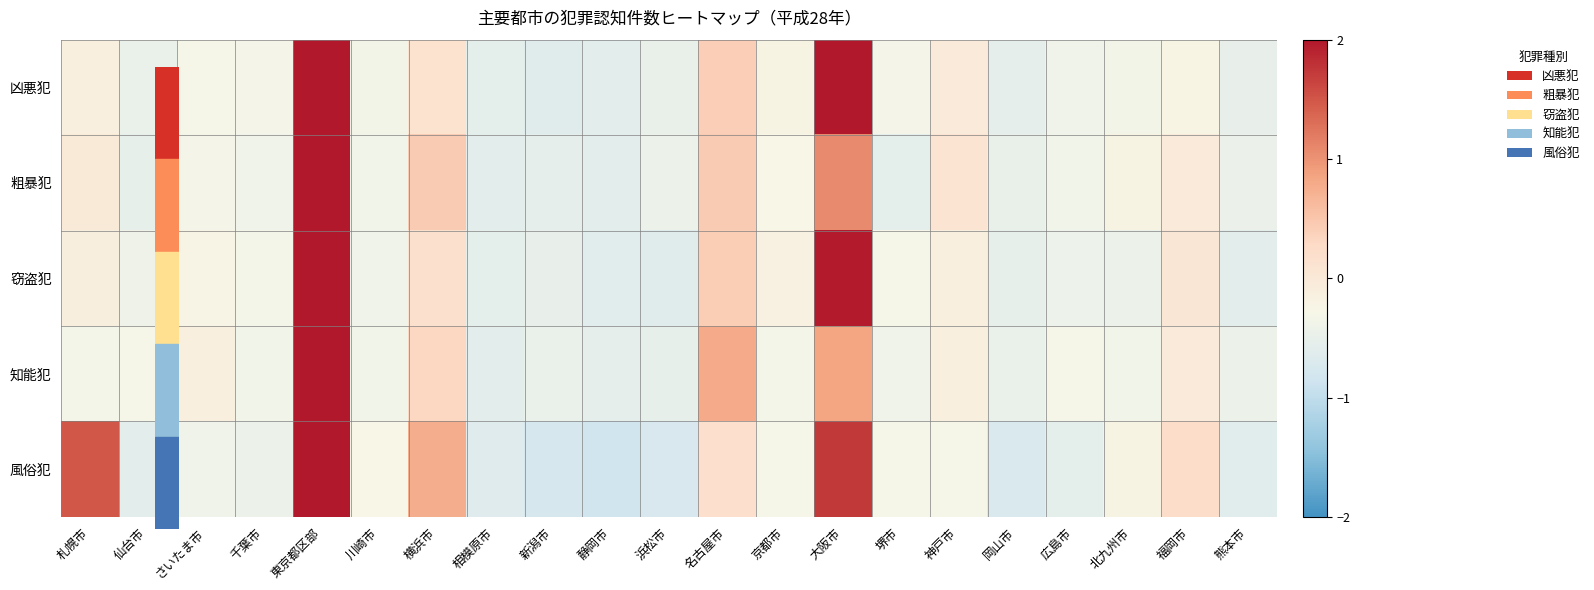

Reading left to right, extract all data points from this chart.

凶悪犯: 札幌市=-0.1	仙台市=-0.5	さいたま市=-0.3	千葉市=-0.3	東京都区部=2.0	川崎市=-0.4	横浜市=0.1	相模原市=-0.6	新潟市=-0.6	静岡市=-0.6	浜松市=-0.5	名古屋市=0.4	京都市=-0.2	大阪市=2.0	堺市=-0.3	神戸市=-0.0	岡山市=-0.5	広島市=-0.4	北九州市=-0.4	福岡市=-0.2	熊本市=-0.5
粗暴犯: 札幌市=-0.0	仙台市=-0.5	さいたま市=-0.3	千葉市=-0.4	東京都区部=2.0	川崎市=-0.4	横浜市=0.4	相模原市=-0.6	新潟市=-0.5	静岡市=-0.6	浜松市=-0.4	名古屋市=0.4	京都市=-0.3	大阪市=1.1	堺市=-0.6	神戸市=0.1	岡山市=-0.5	広島市=-0.4	北九州市=-0.2	福岡市=-0.0	熊本市=-0.5
窃盗犯: 札幌市=-0.1	仙台市=-0.4	さいたま市=-0.2	千葉市=-0.3	東京都区部=2.0	川崎市=-0.4	横浜市=0.2	相模原市=-0.6	新潟市=-0.5	静岡市=-0.6	浜松市=-0.6	名古屋市=0.4	京都市=-0.2	大阪市=2.0	堺市=-0.3	神戸市=-0.1	岡山市=-0.5	広島市=-0.4	北九州市=-0.4	福岡市=0.0	熊本市=-0.6
知能犯: 札幌市=-0.3	仙台市=-0.3	さいたま市=-0.1	千葉市=-0.4	東京都区部=2.0	川崎市=-0.4	横浜市=0.3	相模原市=-0.6	新潟市=-0.5	静岡市=-0.5	浜松市=-0.5	名古屋市=0.8	京都市=-0.3	大阪市=0.9	堺市=-0.4	神戸市=-0.1	岡山市=-0.5	広島市=-0.3	北九州市=-0.4	福岡市=-0.0	熊本市=-0.4
風俗犯: 札幌市=1.5	仙台市=-0.6	さいたま市=-0.4	千葉市=-0.4	東京都区部=2.0	川崎市=-0.3	横浜市=0.8	相模原市=-0.6	新潟市=-0.8	静岡市=-0.9	浜松市=-0.7	名古屋市=0.2	京都市=-0.3	大阪市=1.7	堺市=-0.3	神戸市=-0.3	岡山市=-0.7	広島市=-0.6	北九州市=-0.2	福岡市=0.2	熊本市=-0.6